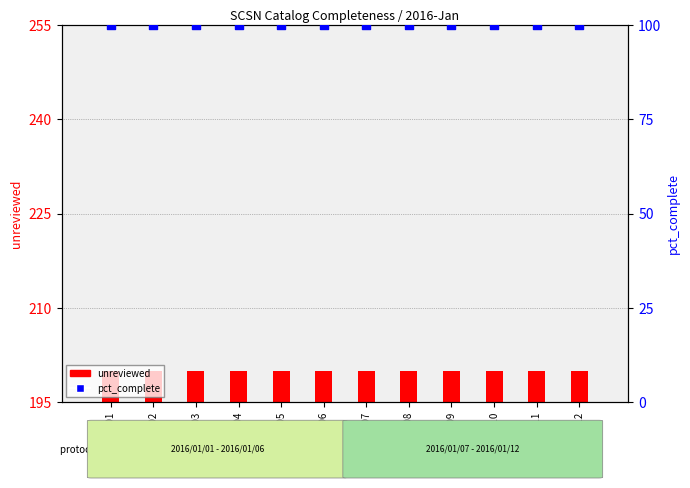

Which series contains the highest Y value?

pct_complete